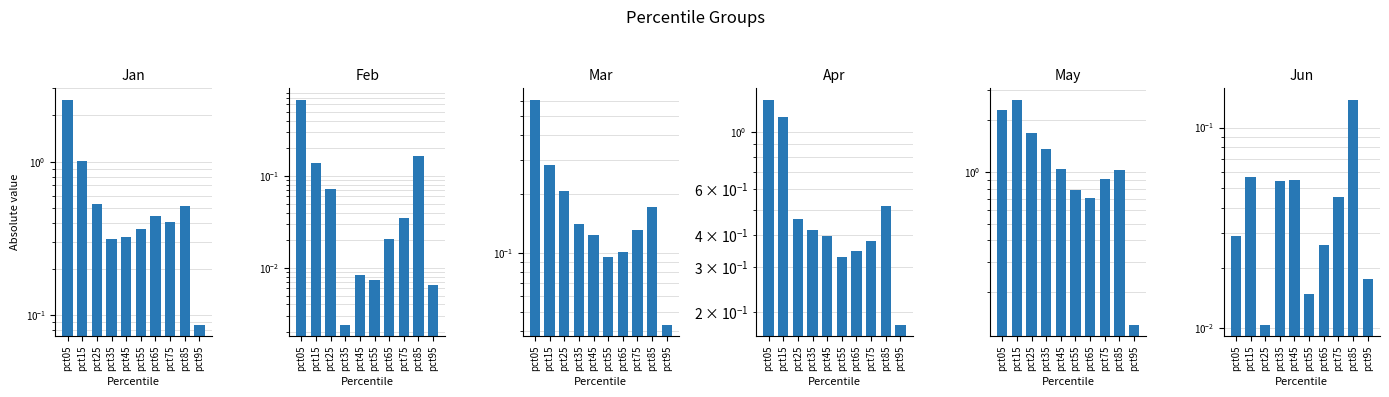

Reading left to right, extract all data points from this chart.

Jan: pct05=2.5	pct15=1.0	pct25=0.5	pct35=0.3	pct45=0.3	pct55=0.4	pct65=0.4	pct75=0.4	pct85=0.5	pct95=0.1
Feb: pct05=0.7	pct15=0.1	pct25=0.1	pct35=0.0	pct45=0.0	pct55=0.0	pct65=0.0	pct75=0.0	pct85=0.2	pct95=0.0
Mar: pct05=0.6	pct15=0.3	pct25=0.2	pct35=0.1	pct45=0.1	pct55=0.1	pct65=0.1	pct75=0.1	pct85=0.2	pct95=0.0
Apr: pct05=1.3	pct15=1.1	pct25=0.5	pct35=0.4	pct45=0.4	pct55=0.3	pct65=0.3	pct75=0.4	pct85=0.5	pct95=0.2
May: pct05=2.3	pct15=2.6	pct25=1.7	pct35=1.4	pct45=1.0	pct55=0.8	pct65=0.7	pct75=0.9	pct85=1.0	pct95=0.1
Jun: pct05=0.0	pct15=0.1	pct25=0.0	pct35=0.1	pct45=0.1	pct55=0.0	pct65=0.0	pct75=0.0	pct85=0.1	pct95=0.0